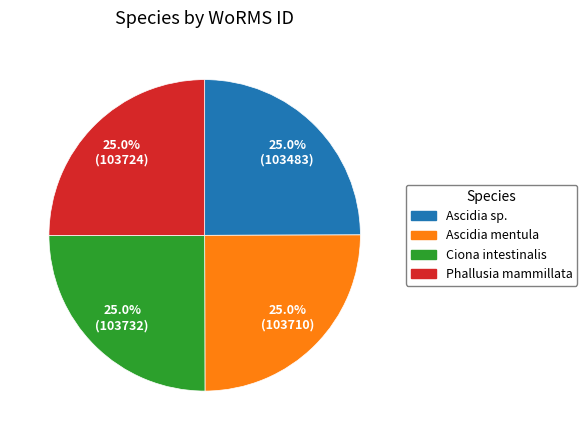

What is the ratio of the value at Ciona intestinalis to the value at Phallusia mammillata?

1.0